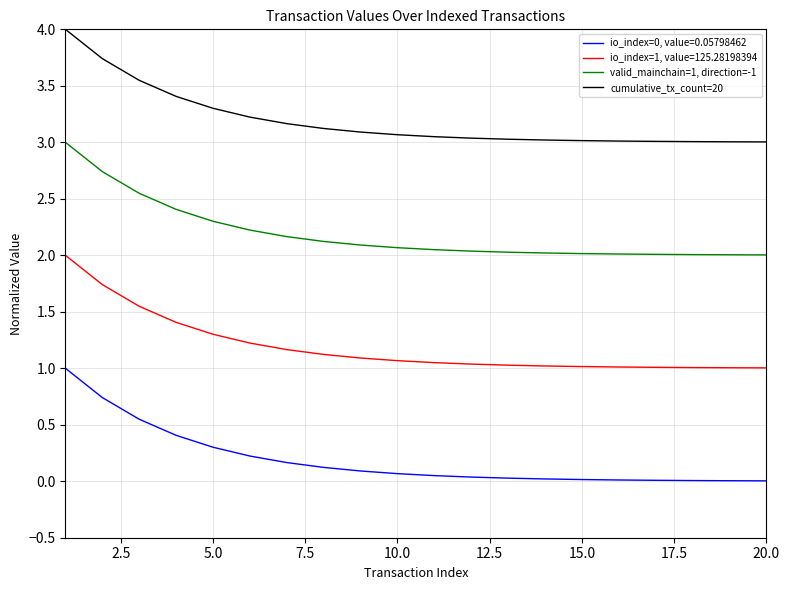

Which series has the largest total across all categories?

cumulative_tx_count=20